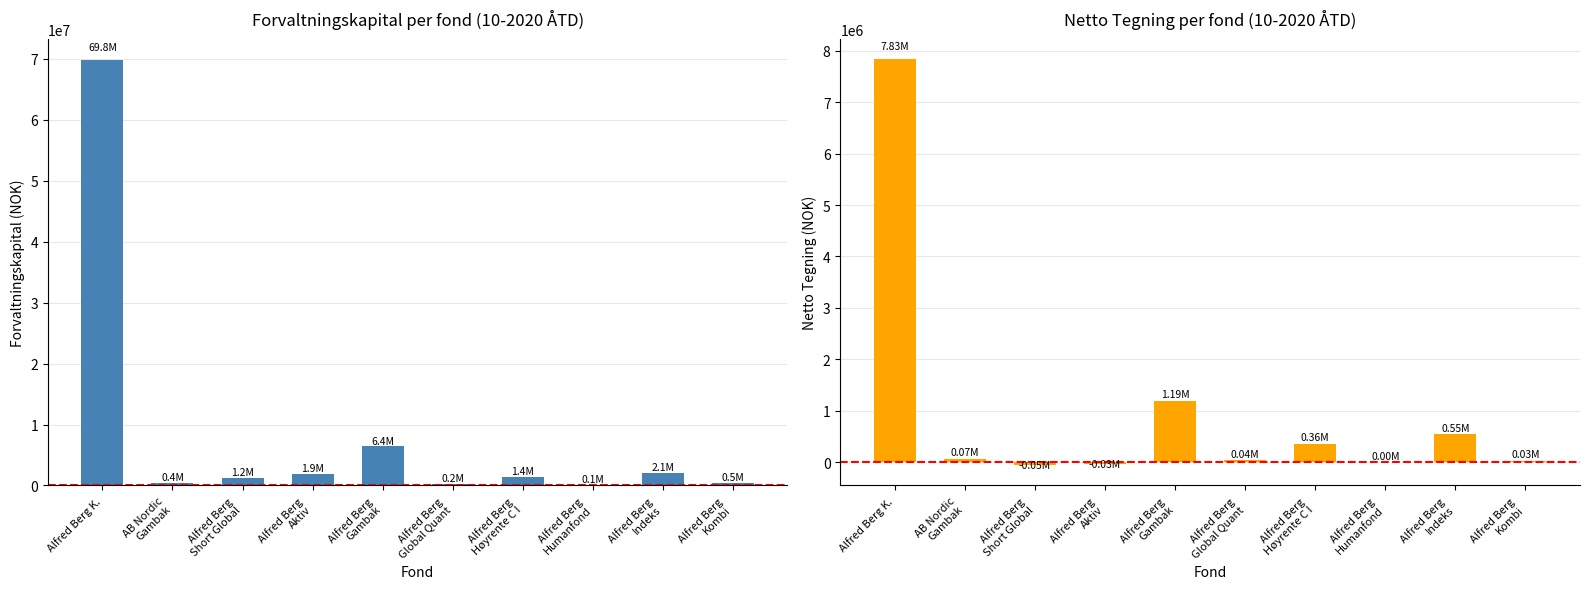

How many values in the Forvaltningskapital series exceed 1418280?

4